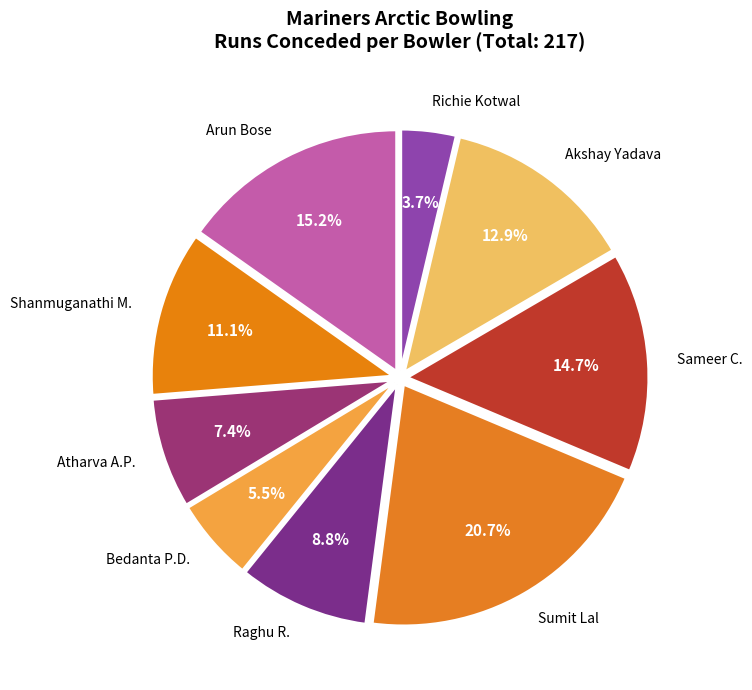

Is there any slice that represents more than half of the pie?

No